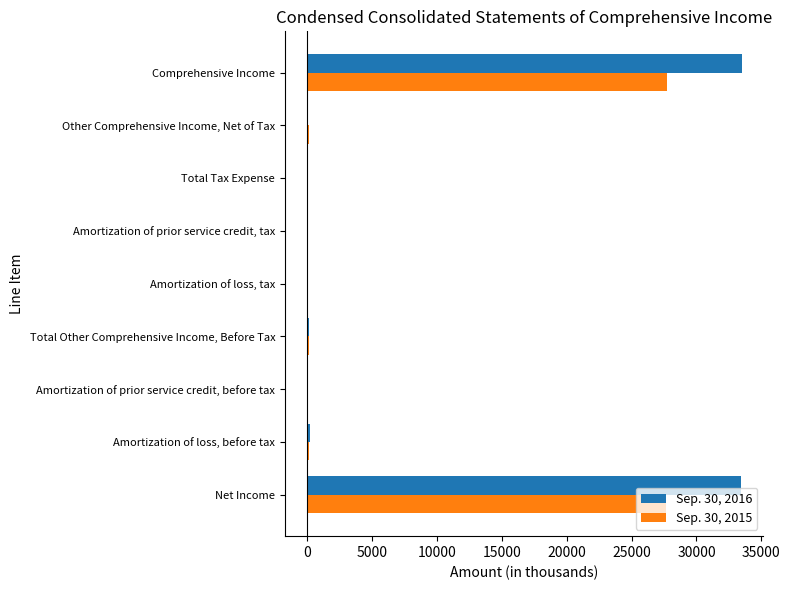

The value of Sep. 30, 2015 at Amortization of prior service credit, tax is -8968. True or false?

False